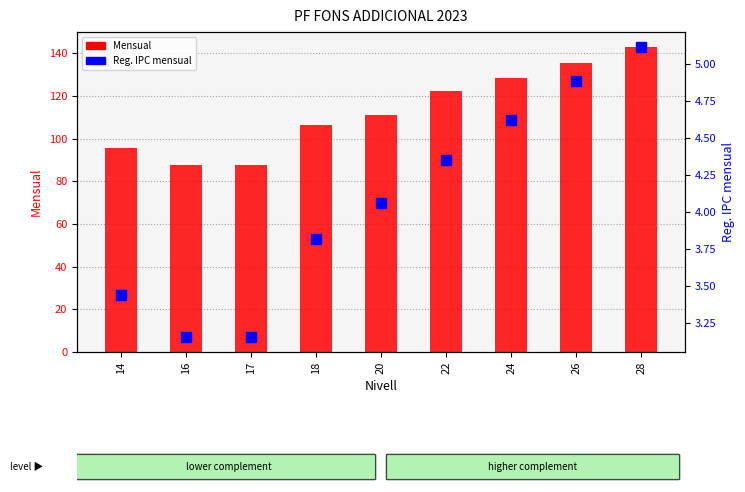

The Mensual series shows 95.7 at 14. True or false?

True